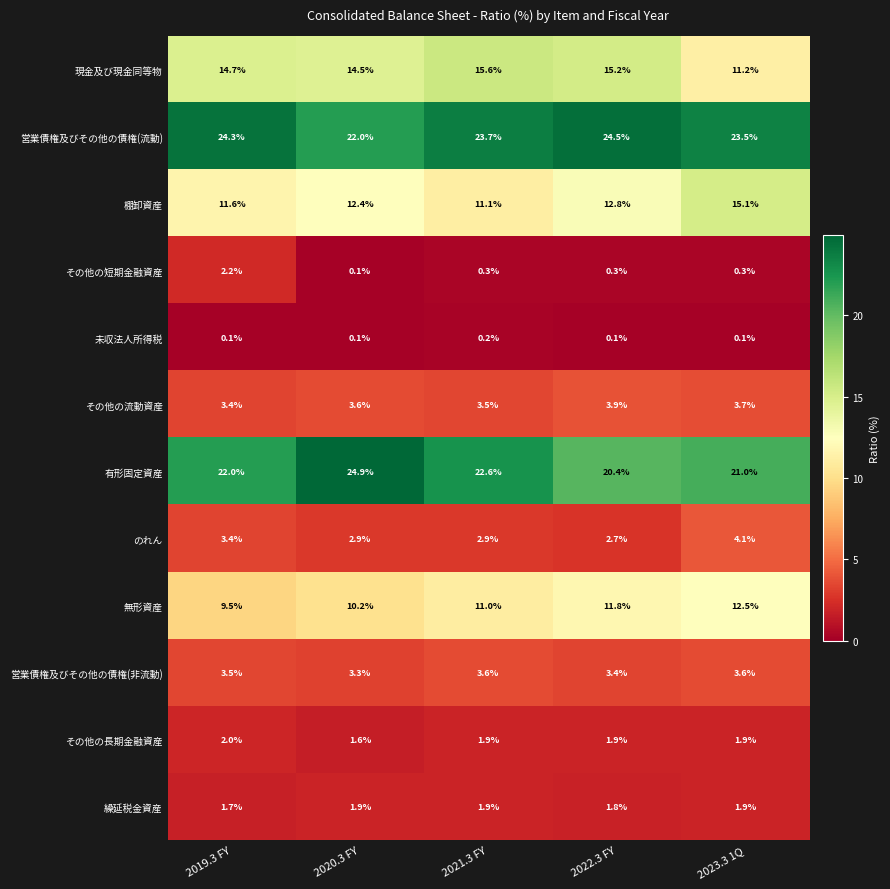

At which category does the chart reach its peak across all series?

2020.3 FY